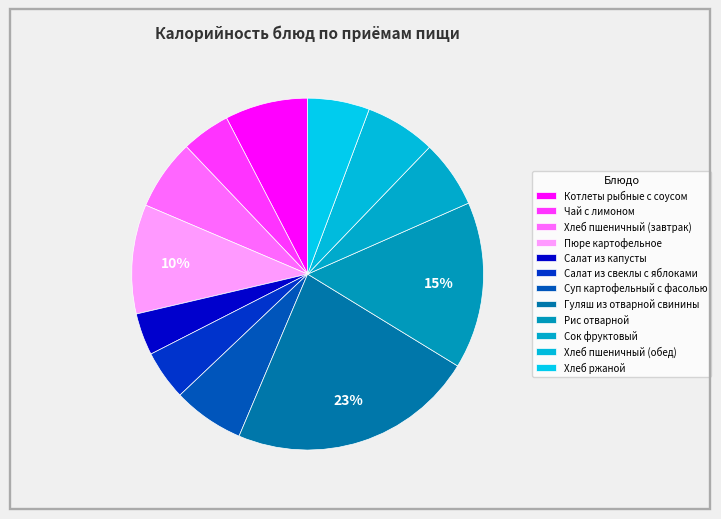

How many segments does this pie chart have?

12